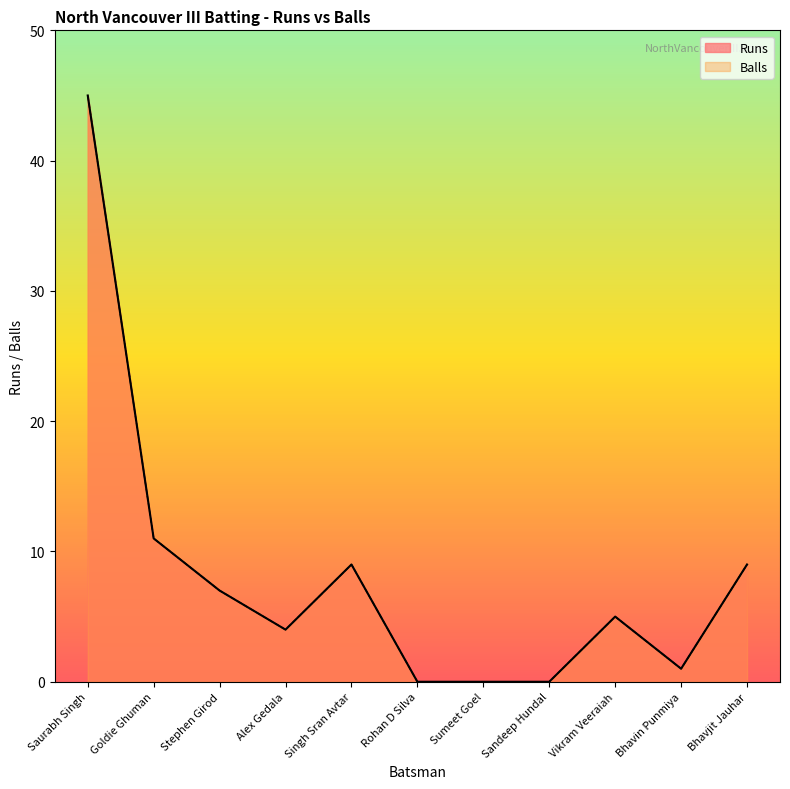

Which category has the highest value in the Runs series?

Saurabh Singh